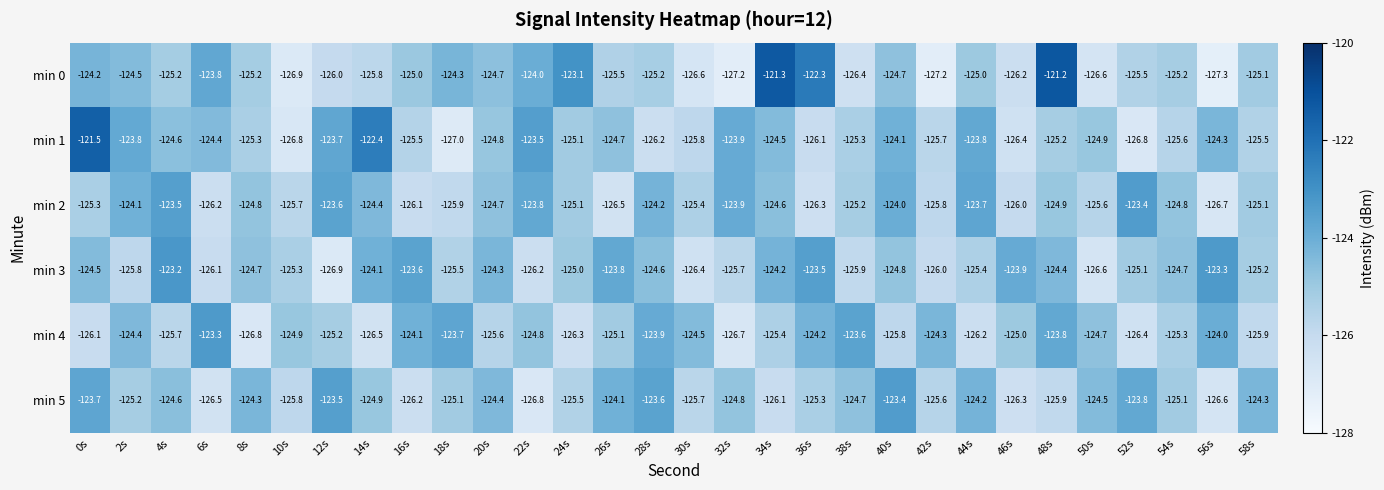

What is the average value of the min 1 series?

-124.9